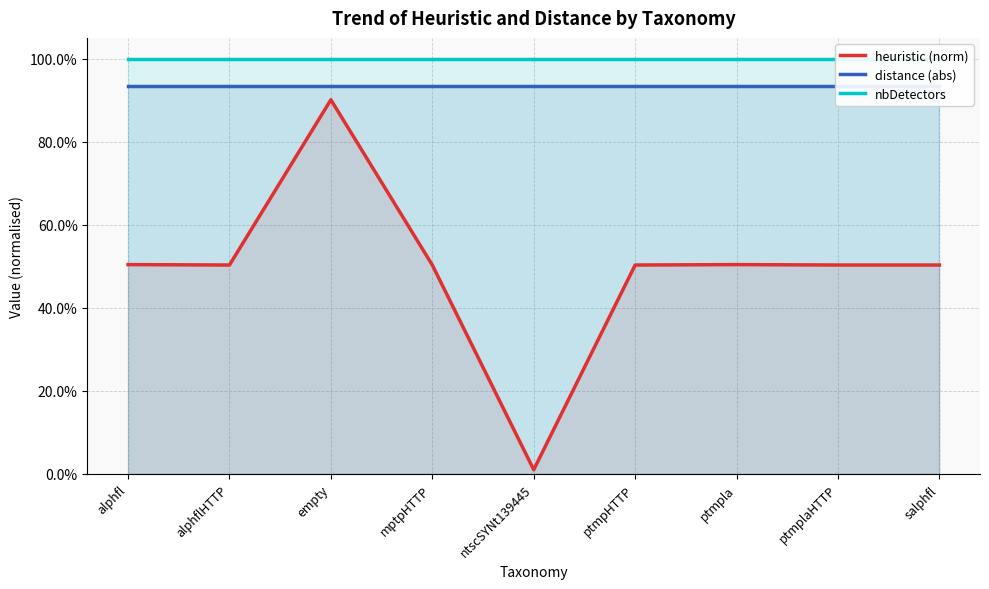

Rank the series at ntscSYNt139445 from lowest to highest value.

heuristic (norm), distance (abs), nbDetectors